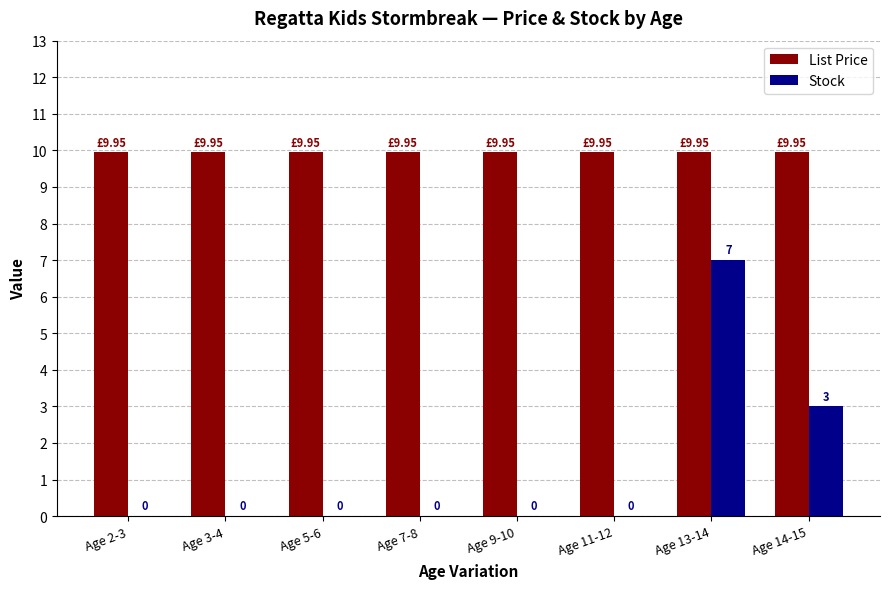

At which category is the sum across all series the highest?

Age 13-14